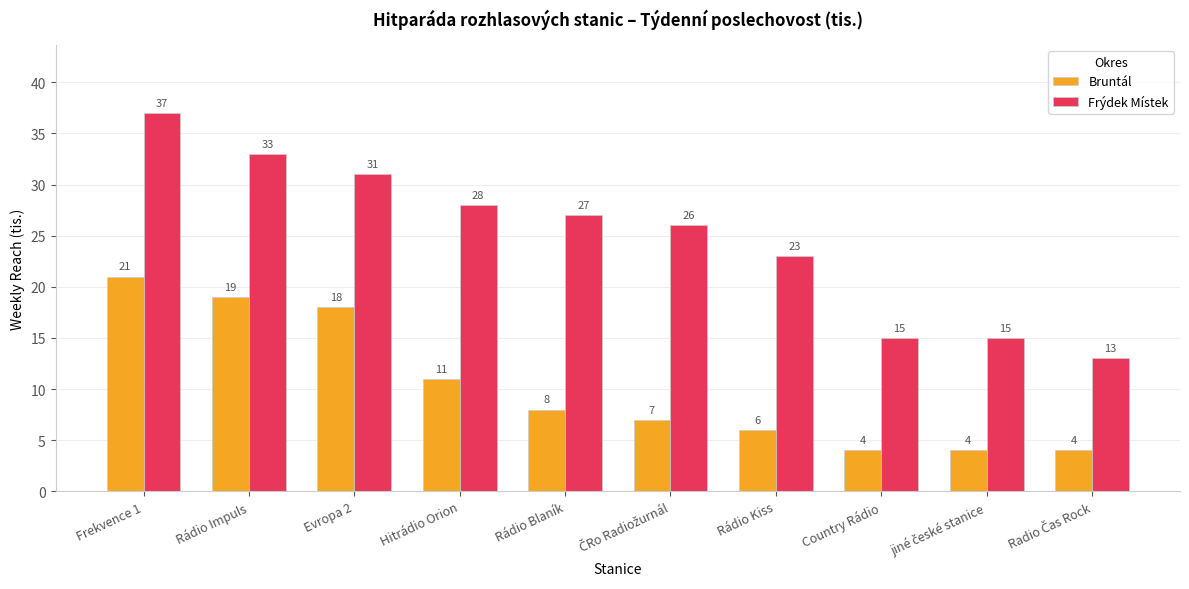

What is the difference between the second highest and minimum values in the Frýdek Místek series?

20